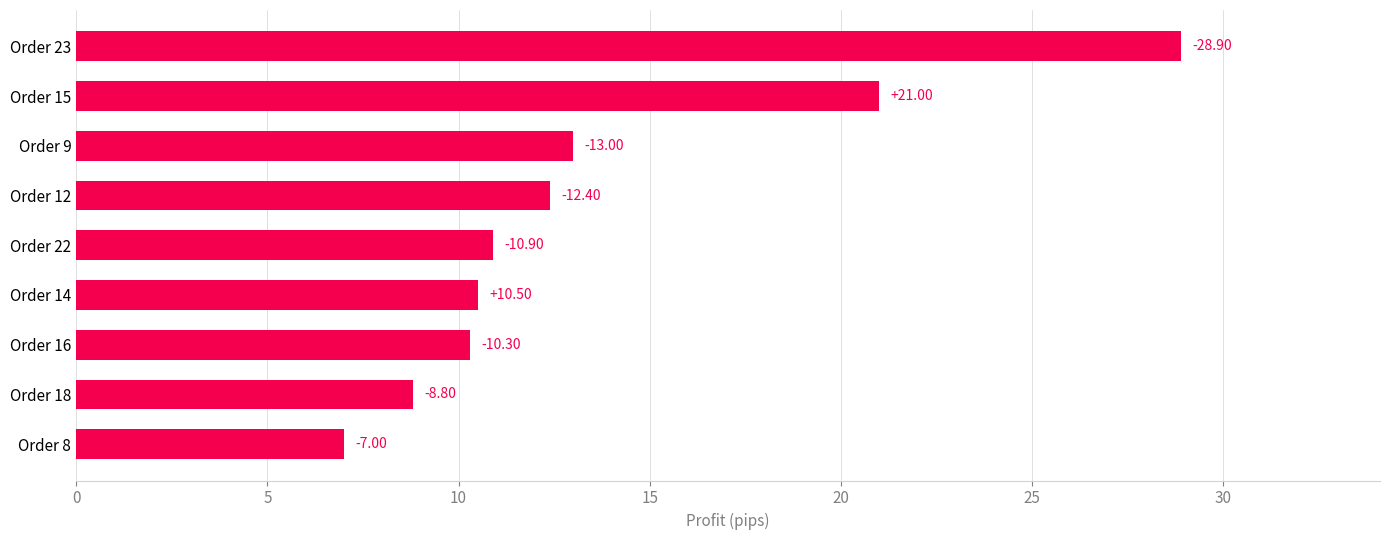

How many bars are there in total?

9